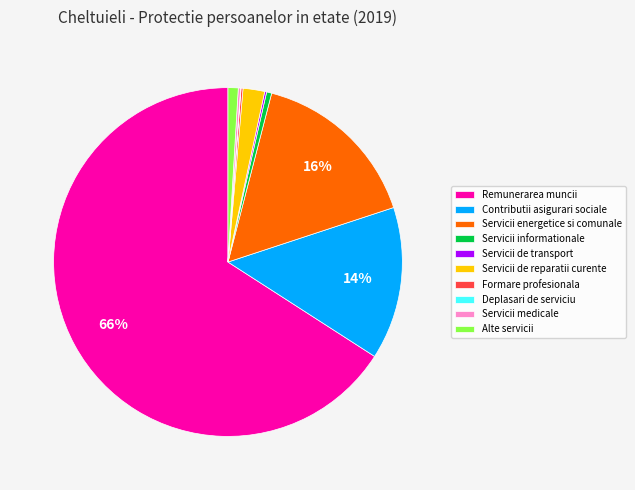

Is it true that Servicii energetice si comunale is 6% of the pie?

False